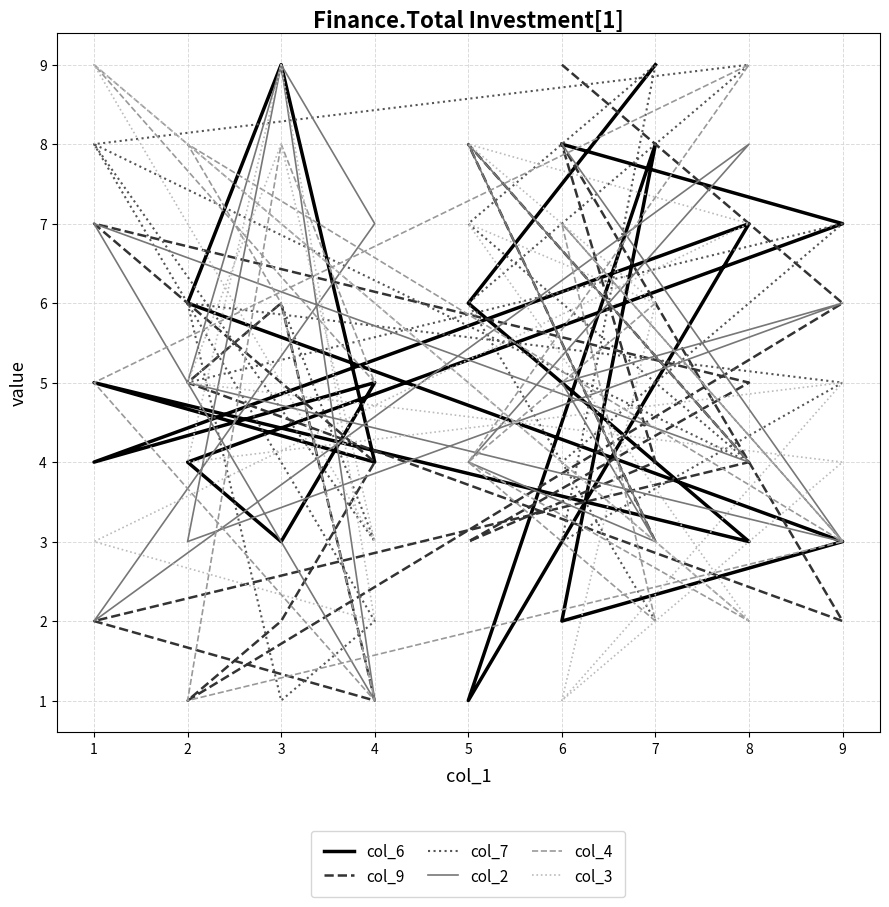

Count the col_9 values in the range 2 to 6.

12